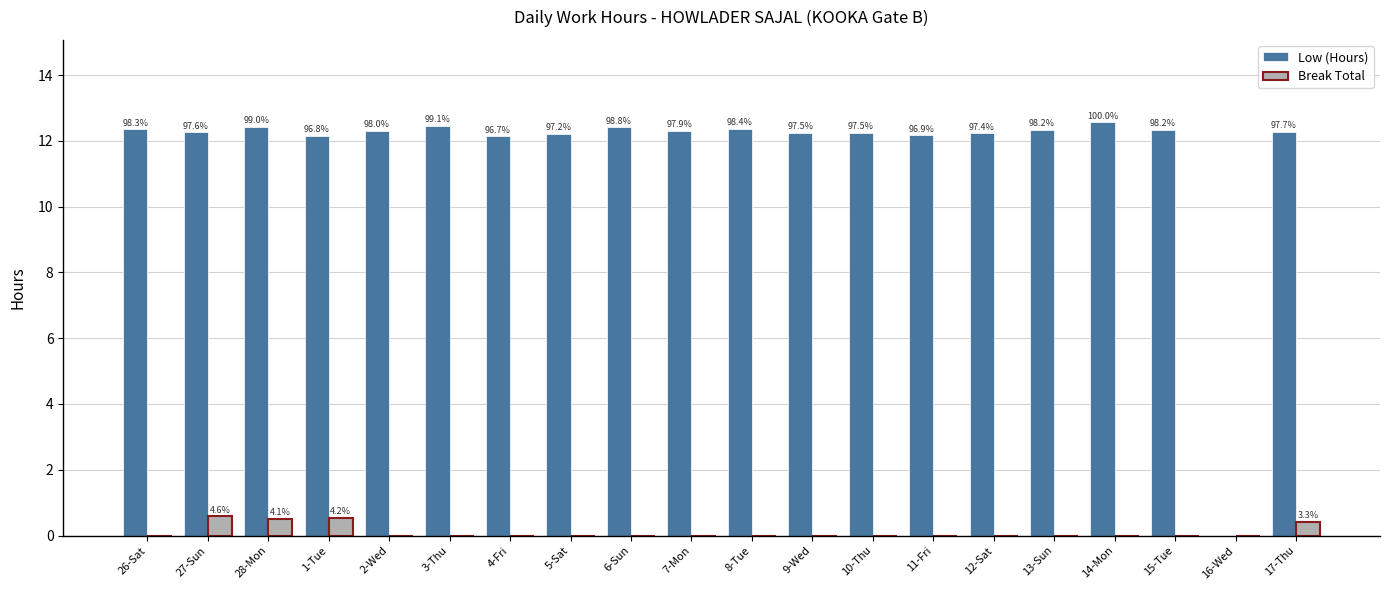

Which series changed the most between 3-Thu and 15-Tue?

Low (Hours)